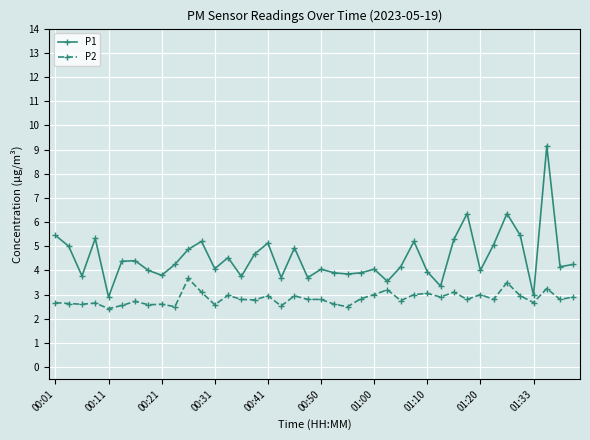

What is the sum of all P1 values?

180.8